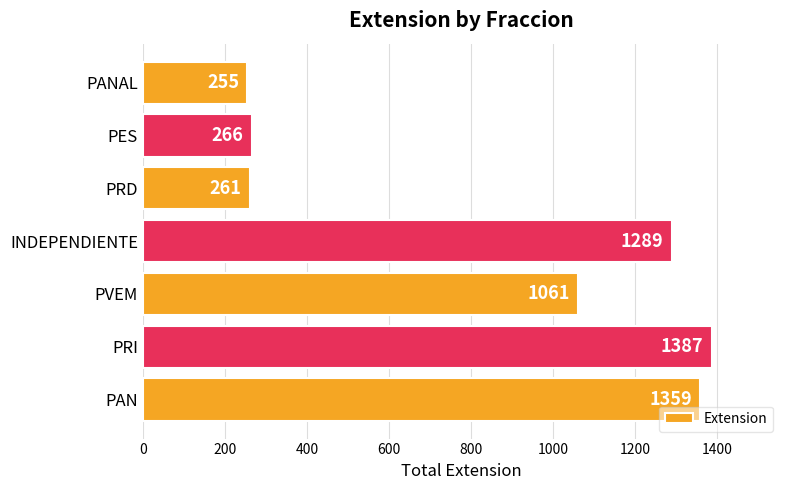

Reading top to bottom, what are all the values shown in this chart?

255	266	261	1289	1061	1387	1359